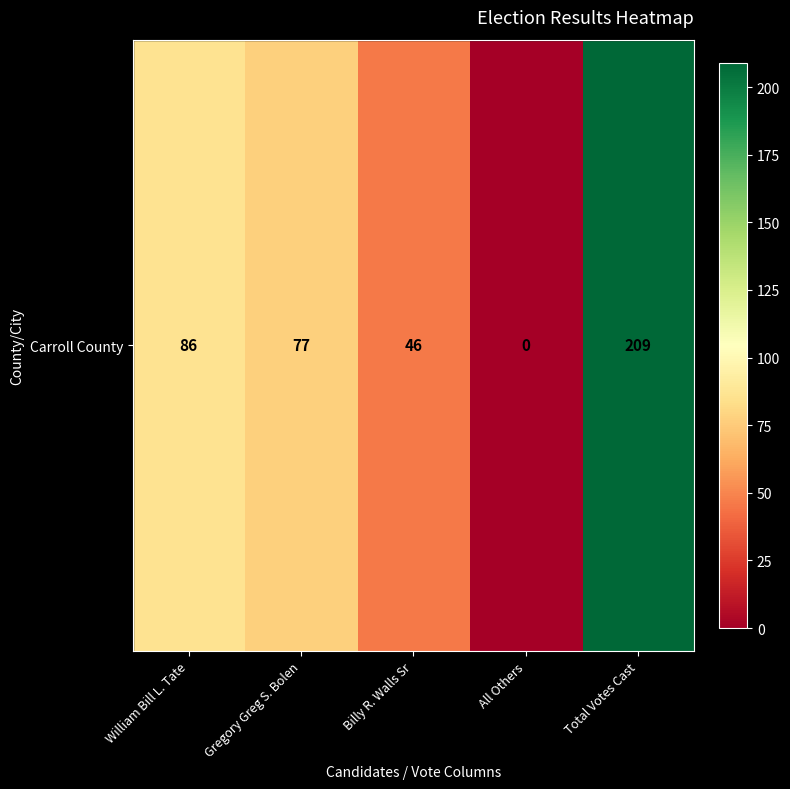

How many data points are less than 77?

2